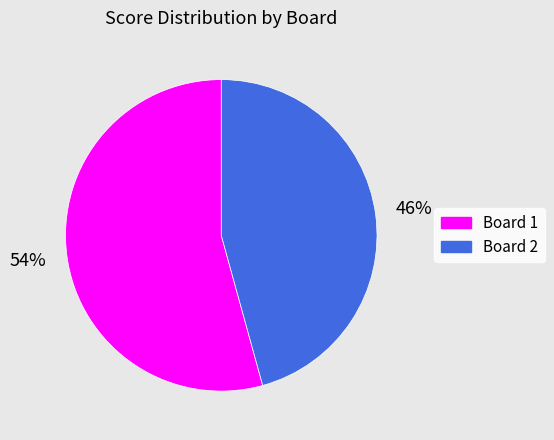

Is there any slice that represents more than half of the pie?

Yes